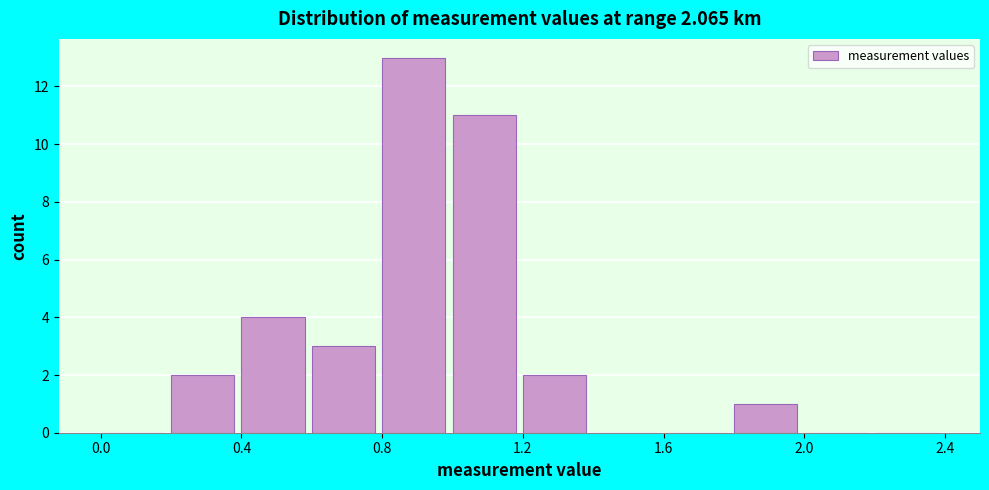

Reading left to right, list every bar in this chart as the range it spans on the x-axis followed by its height. The values are not printed on the chart, so give them approximately, as read against the axis.

0.0 to 0.2: 0
0.2 to 0.4: 2
0.4 to 0.6: 4
0.6 to 0.8: 3
0.8 to 1.0: 13
1.0 to 1.2: 11
1.2 to 1.4: 2
1.4 to 1.6: 0
1.6 to 1.8: 0
1.8 to 2.0: 1
2.0 to 2.2: 0
2.2 to 2.4: 0